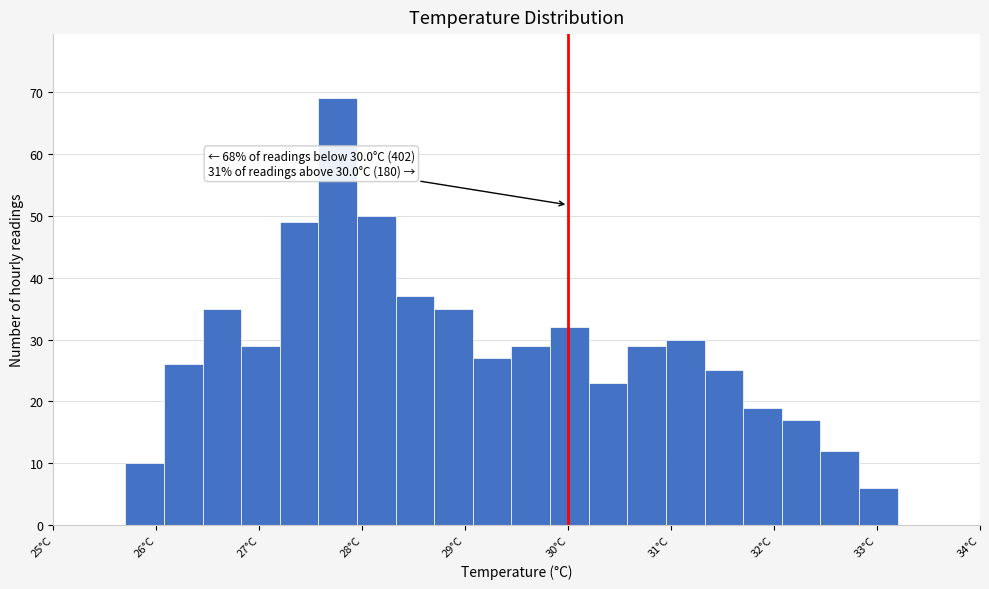

Around what value on the x-axis is the tallest bar? Give the approximate position of its centre, as read against the axis.

27.8